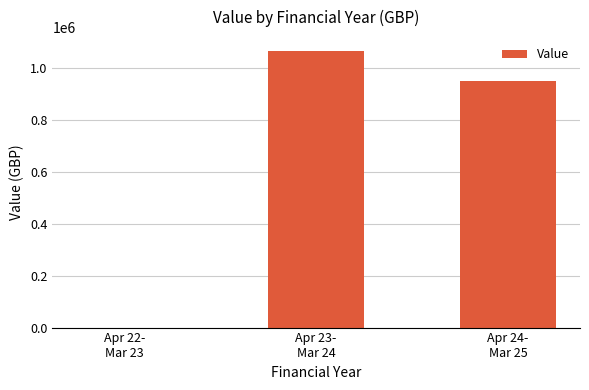

Count the number of data series in this chart.

1